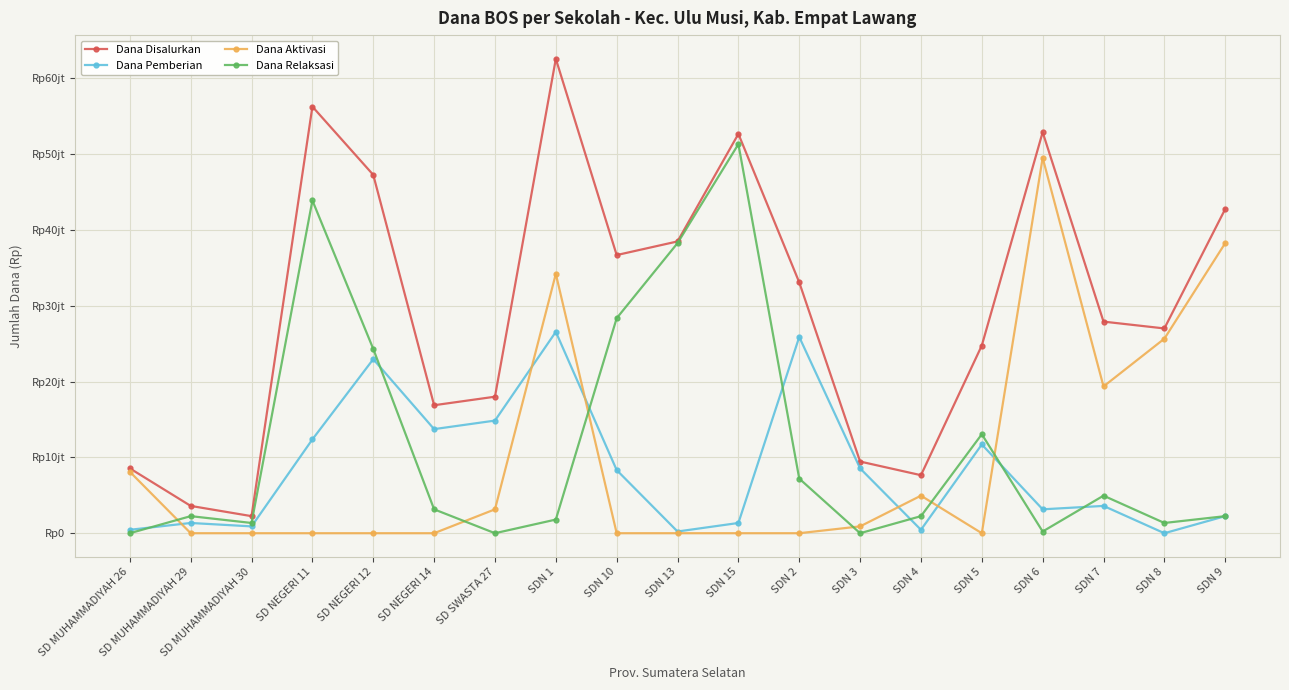

Which category has the highest value in the Dana Aktivasi series?

SDN 6